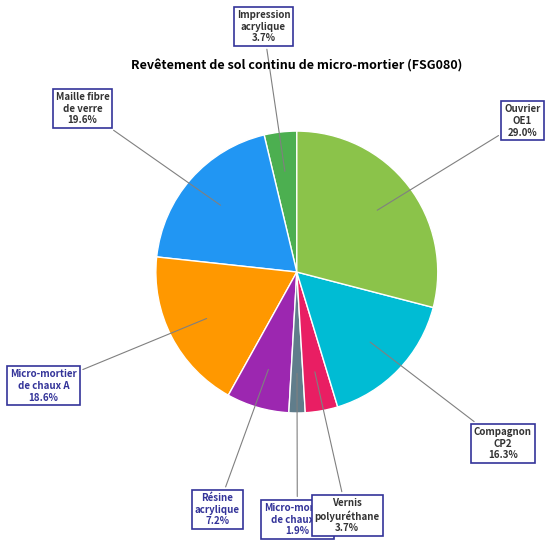

Does any single category account for the majority?

No